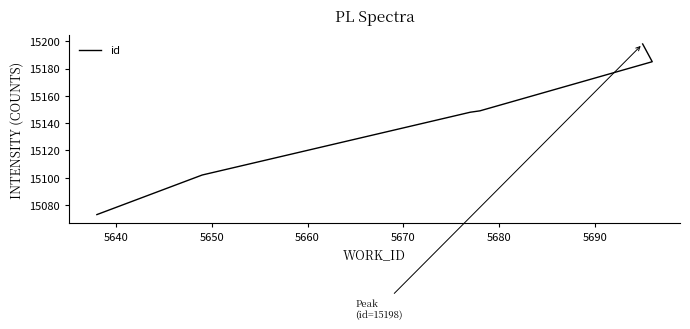

Reading right to left, what are all the values shown in this chart?

15198	15185	15149	15148	15102	15073